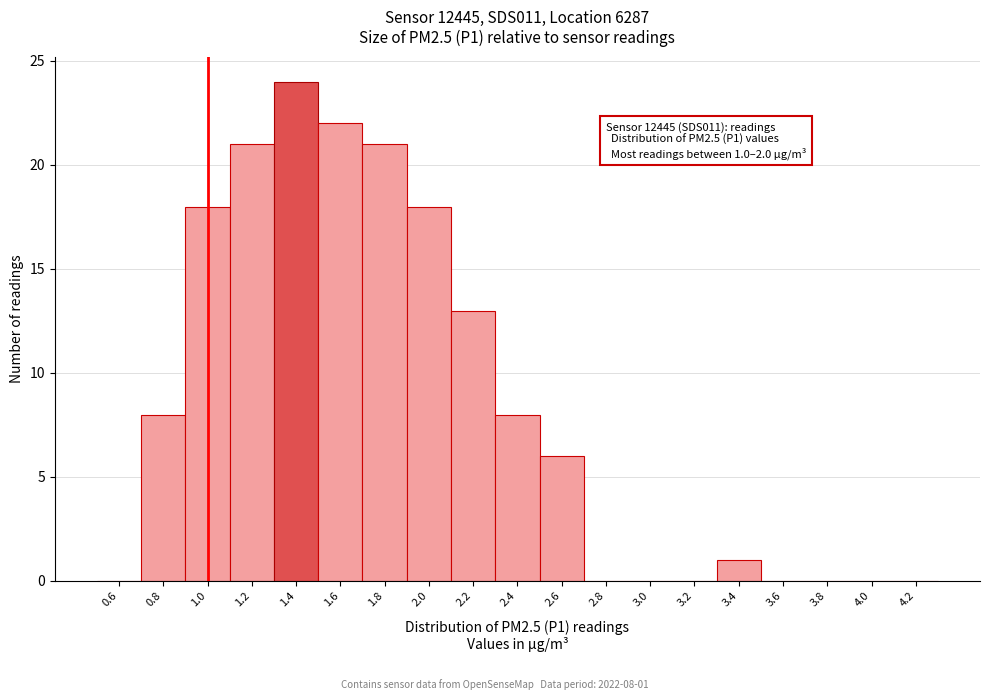

Which range on the x-axis has the tallest bar?

1.3 to 1.5